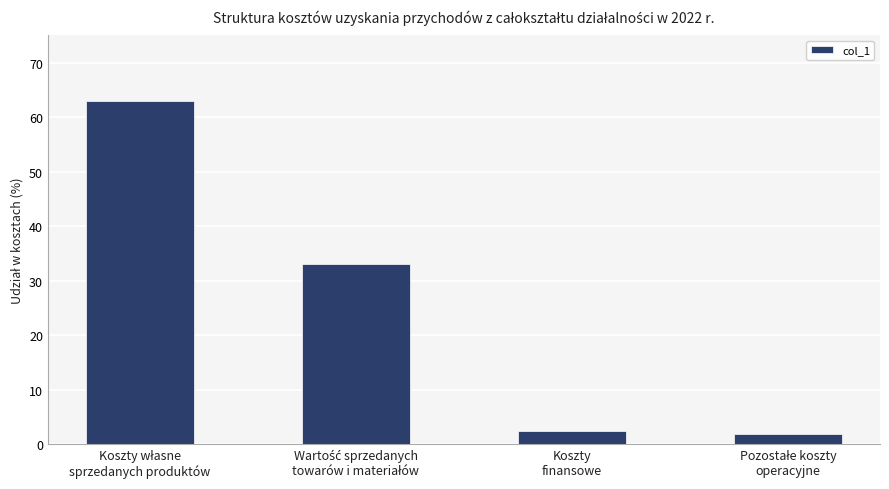

What is the maximum value shown in the chart?

62.9